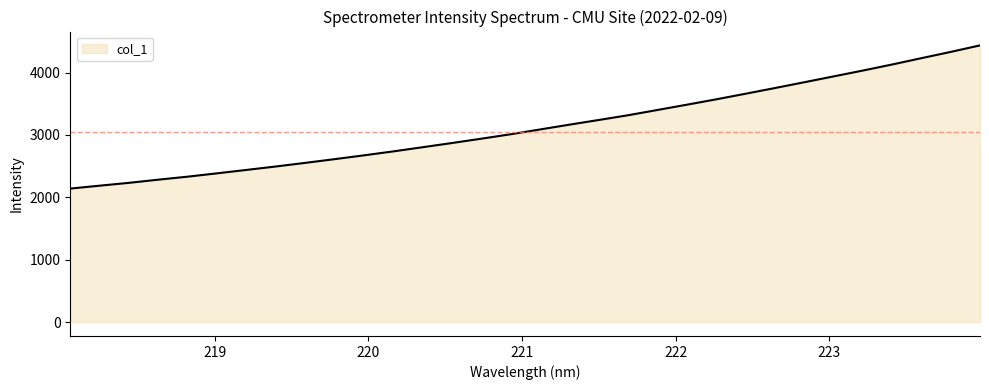

What is the difference between the maximum and minimum values?

2295.0